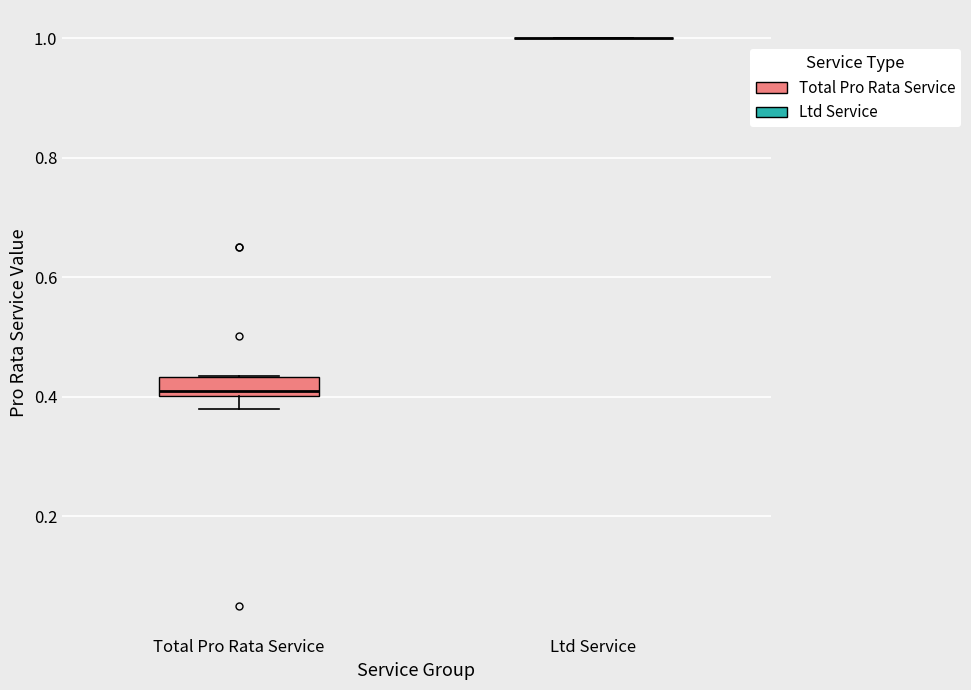

Reading left to right, transcribe this box plot: for each box, give where its median line is, the range the box spans, and where its two whiskers end, as read against the y-axis. The values are not printed on the chart, so give them approximately, as read against the axis.

Total Pro Rata Service: median 0.40 (just above the box's lower edge), box 0.40 to 0.44, whiskers 0.38 to 0.44
Ltd Service: box collapsed to a line at 1.00, whiskers 1.00 to 1.00